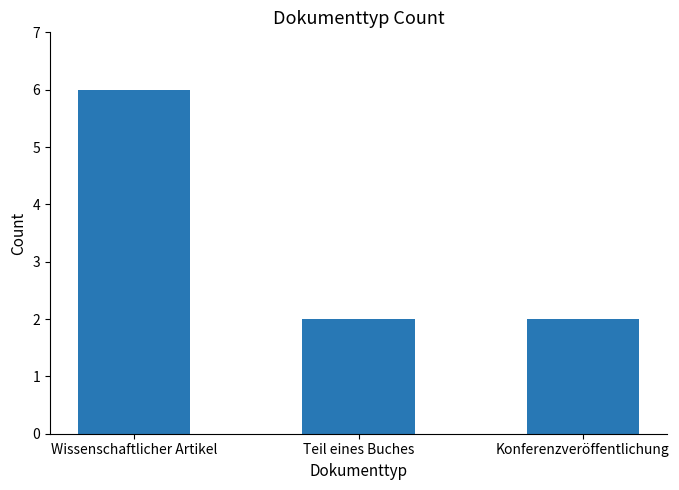

What is the label of the 2nd bar from the right?

Teil eines Buches